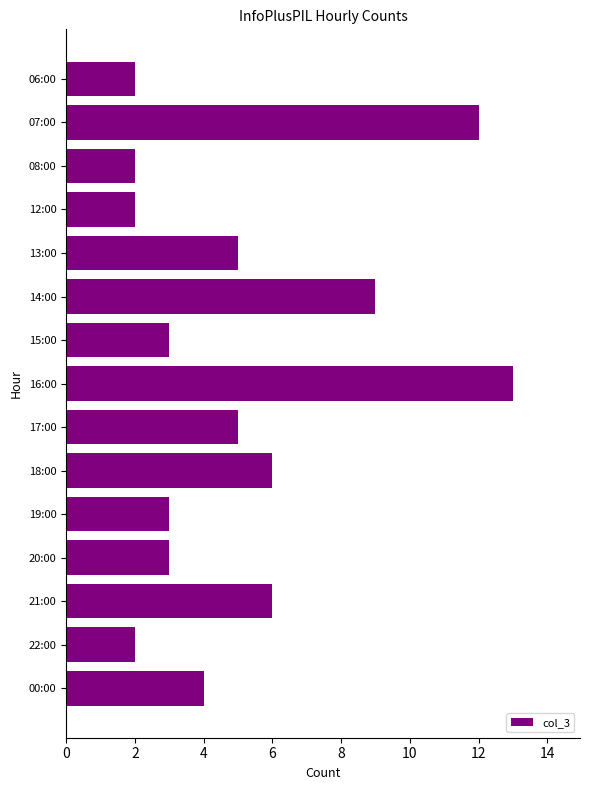

Approximately how many times larger is the value at 17:00 compared to 07:00?

0.4